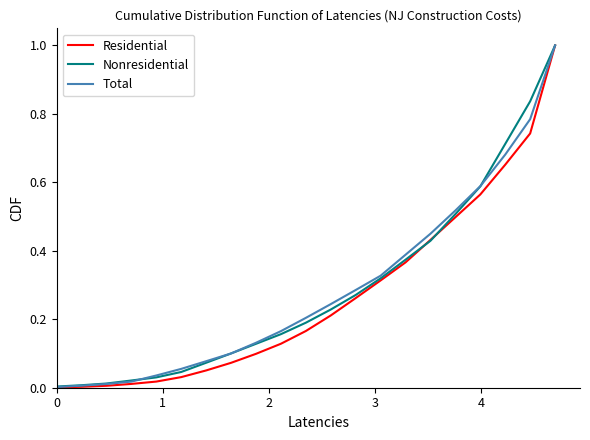

Which series has the largest range (max minus min)?

Residential